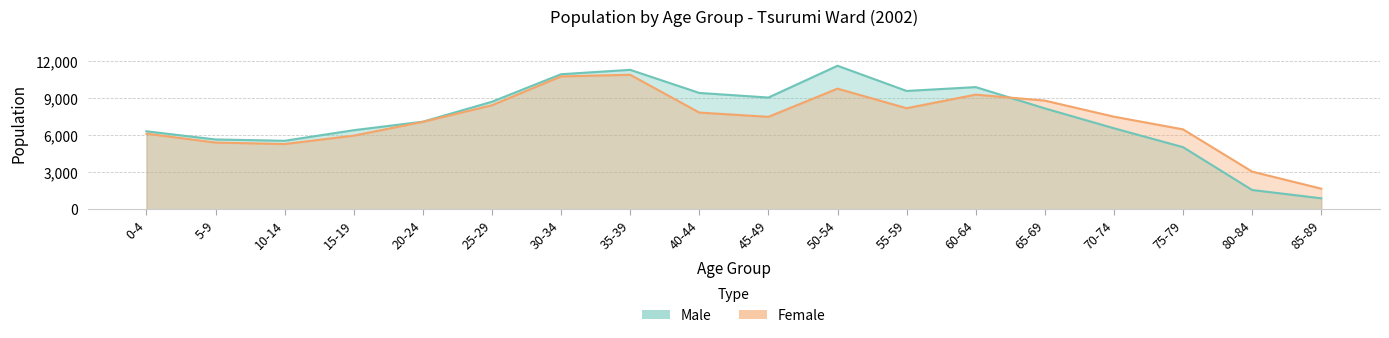

Rank the series by their maximum value, from lowest to highest.

Female, Male